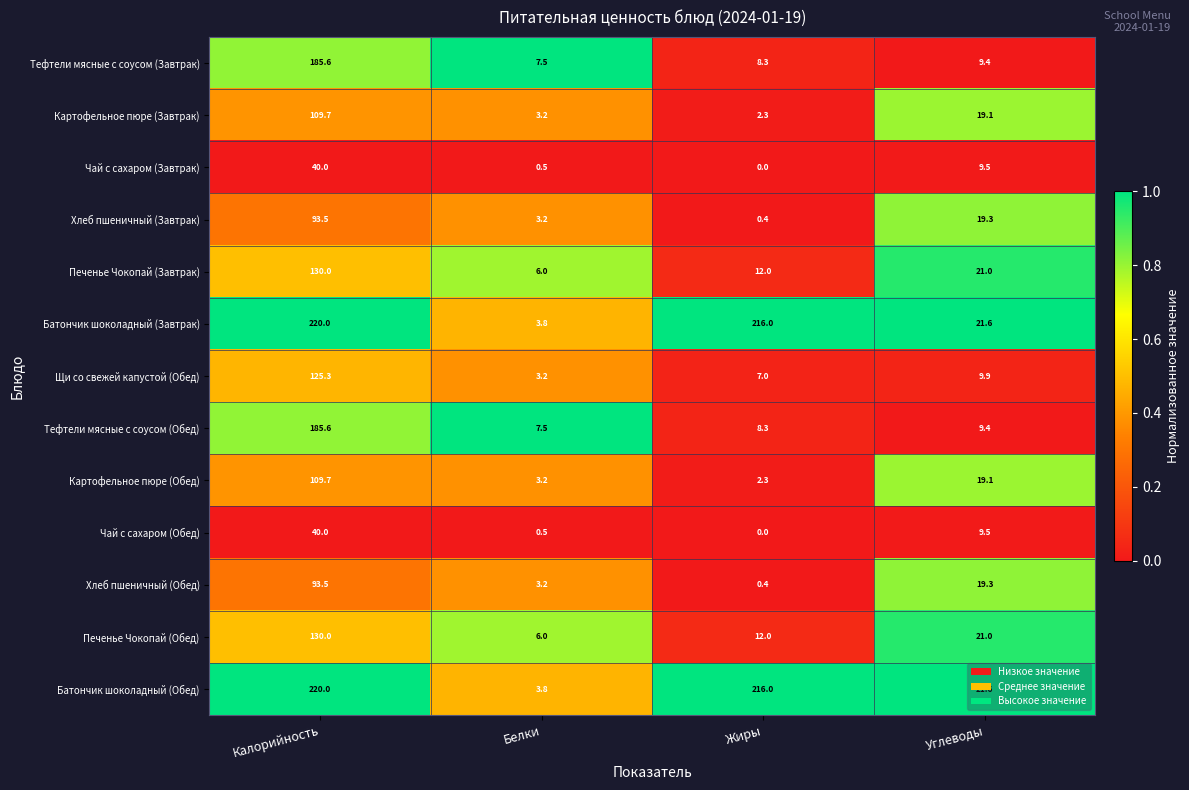

The value of Печенье Чокопай (Завтрак) at Углеводы is 21.0. True or false?

True